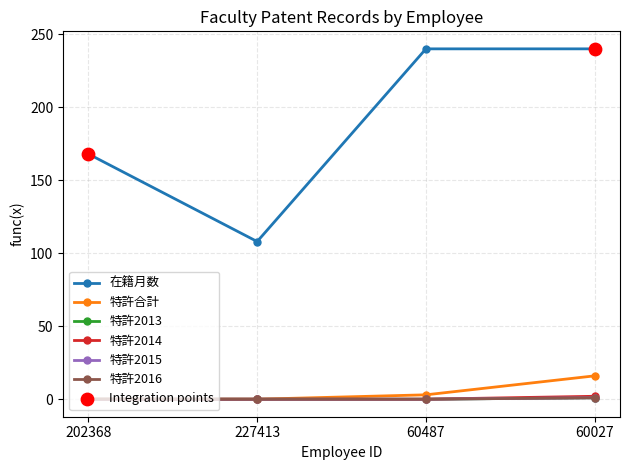

What are all the series names shown in the legend?

在籍月数, 特許合計, 特許2013, 特許2014, 特許2015, 特許2016